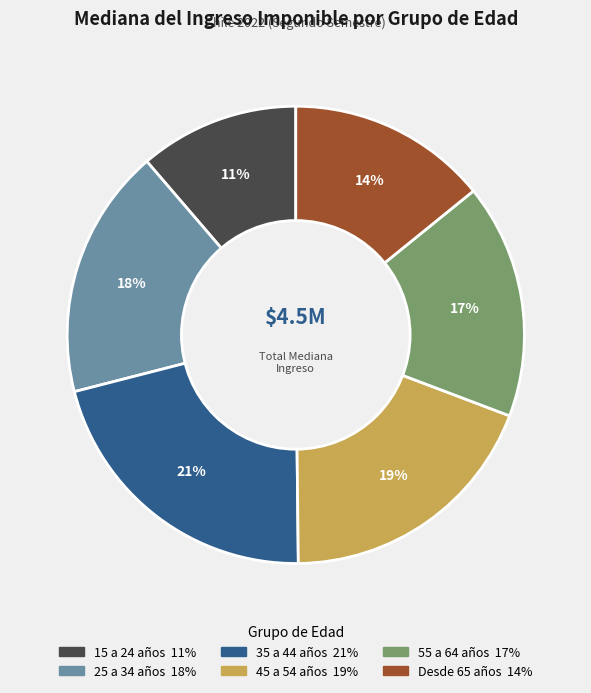

Do 55 a 64 años and 35 a 44 años together represent more than half of the pie?

No